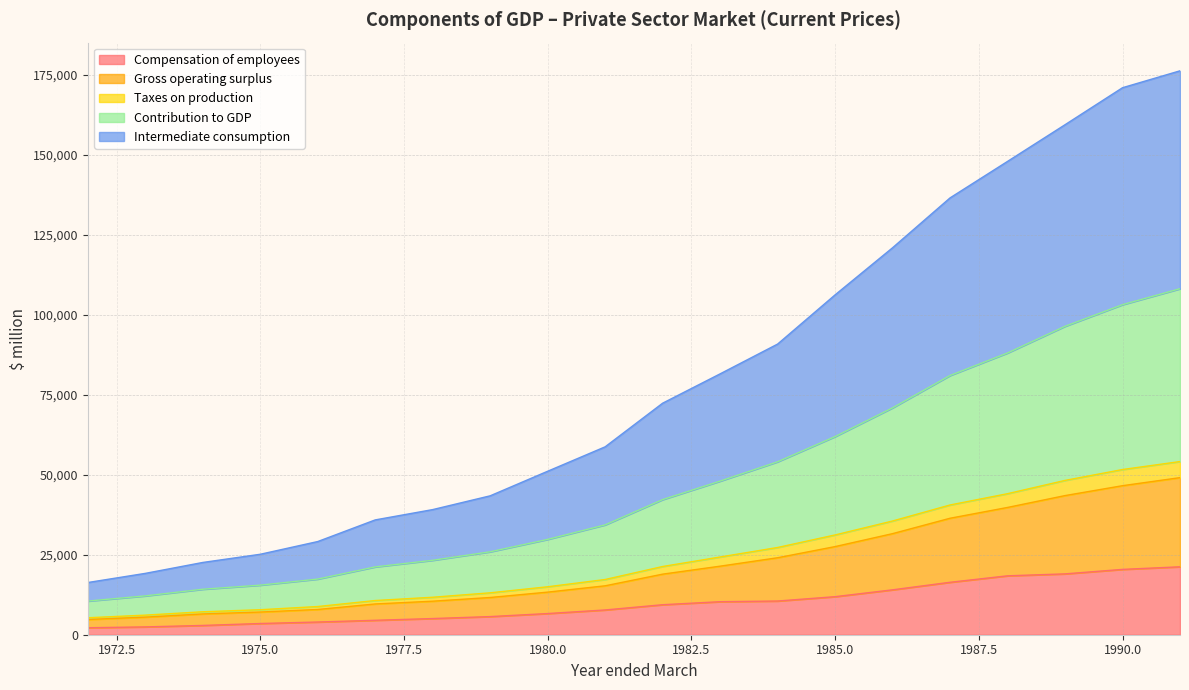

True or false: Gross operating surplus has a value of 67021 at 1990.

False